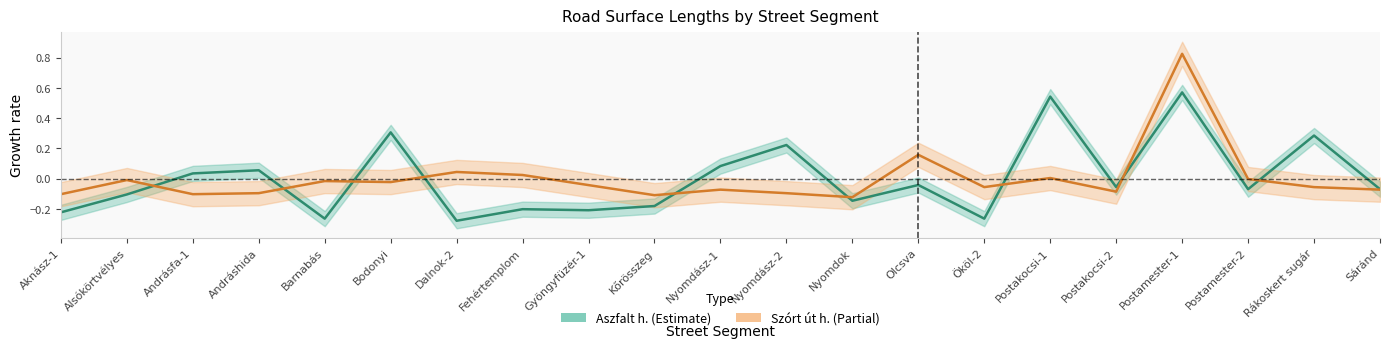

At which category does Szórt út h. reach its first local valley?

Andrásfa-1